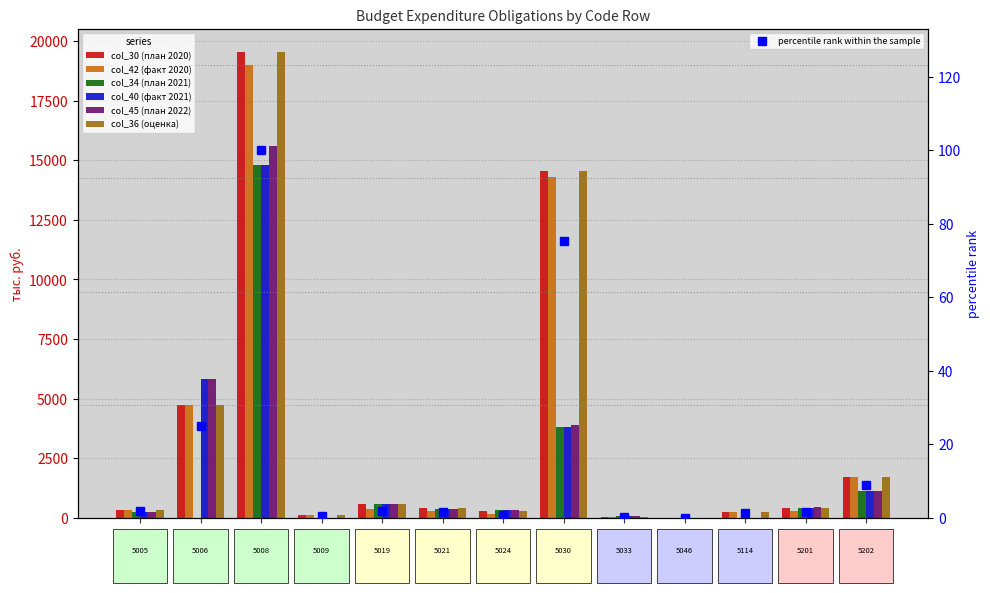

What is the difference between the second highest and second lowest values in the col_42 series?

14249.5